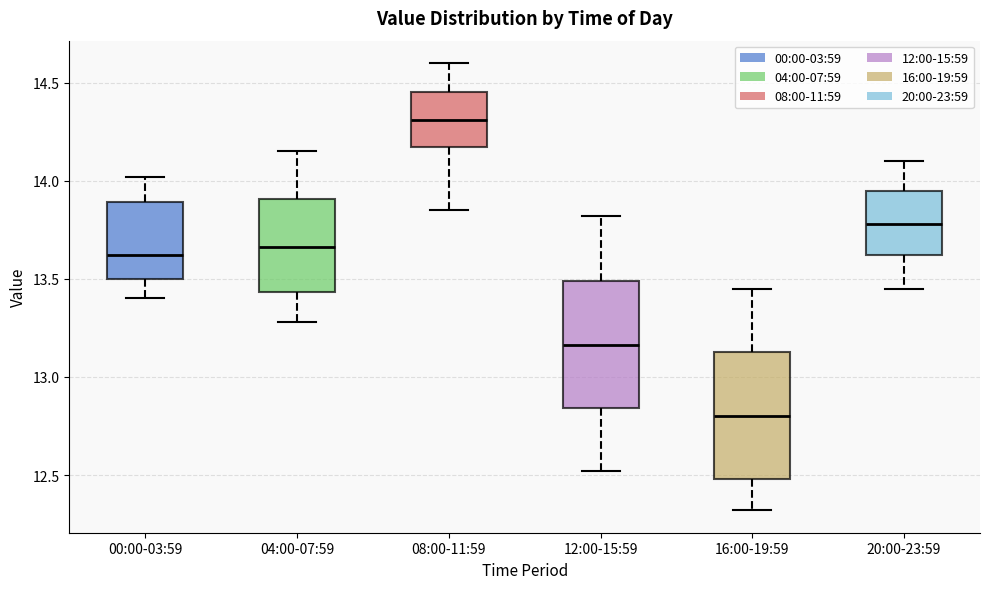

Reading left to right, transcribe this box plot: for each box, give where its median line is, the range the box spans, and where its two whiskers end, as read against the y-axis. The values are not printed on the chart, so give them approximately, as read against the axis.

00:00-03:59: median 13.60, box 13.50 to 13.90, whiskers 13.40 to 14.00
04:00-07:59: median 13.65, box 13.45 to 13.90, whiskers 13.30 to 14.15
08:00-11:59: median 14.30, box 14.15 to 14.45, whiskers 13.85 to 14.60
12:00-15:59: median 13.15, box 12.85 to 13.50, whiskers 12.50 to 13.80
16:00-19:59: median 12.80, box 12.50 to 13.15, whiskers 12.30 to 13.45
20:00-23:59: median 13.80, box 13.60 to 13.95, whiskers 13.45 to 14.10